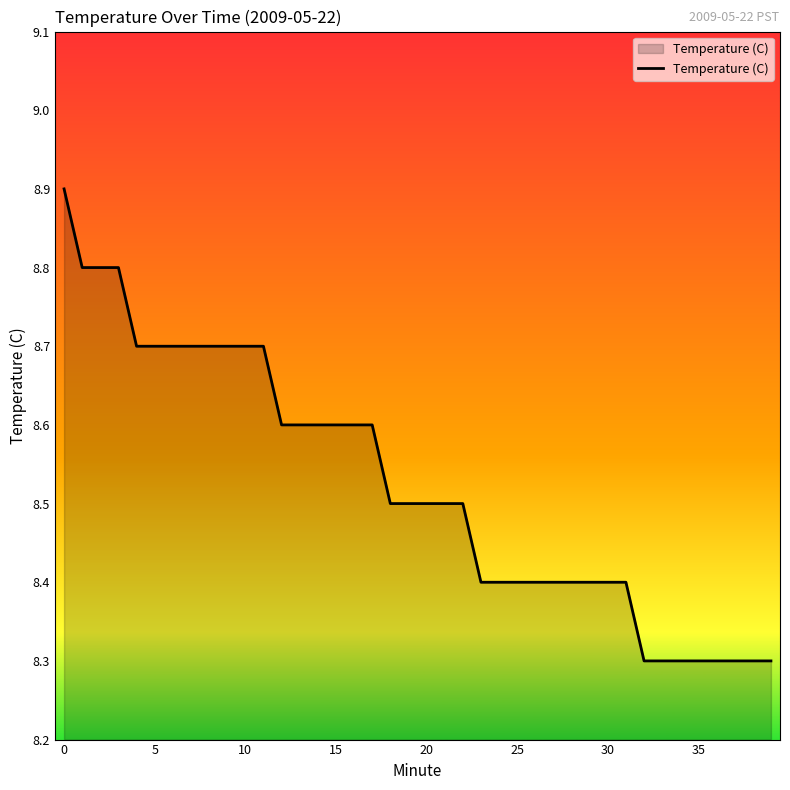

What is the smallest value displayed?

8.3